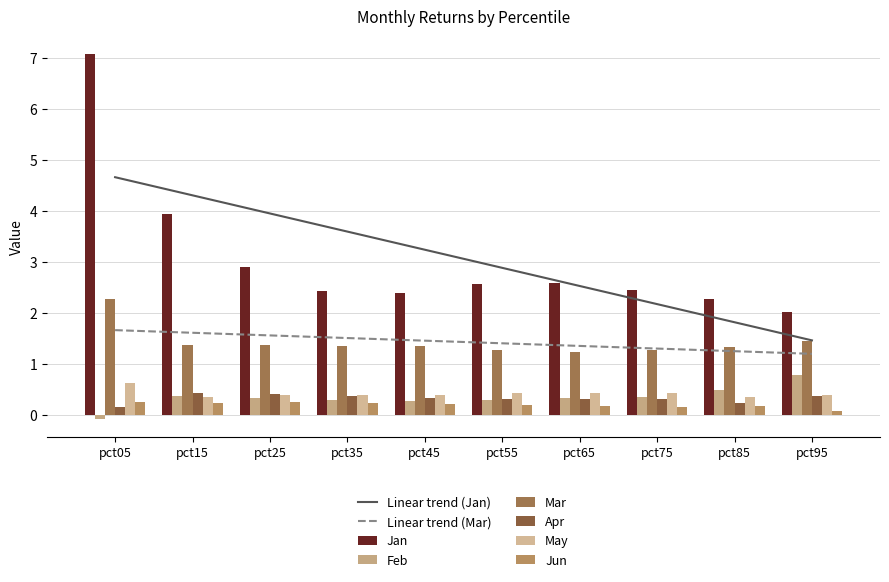

Where is May nearest to the value 0?

pct15